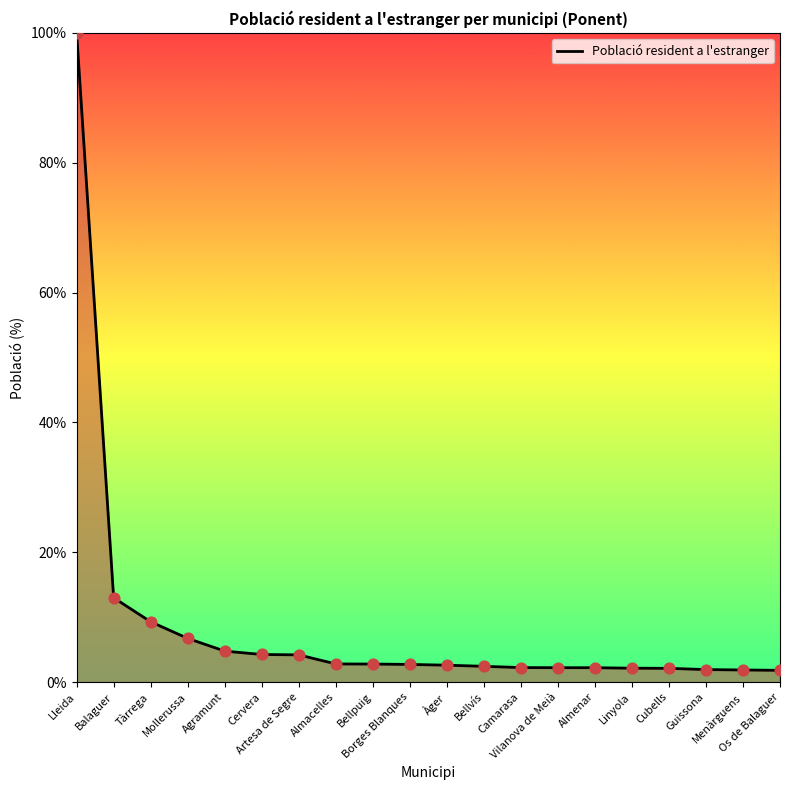

What is the change in value from Àger to Menàrguens?

-0.7